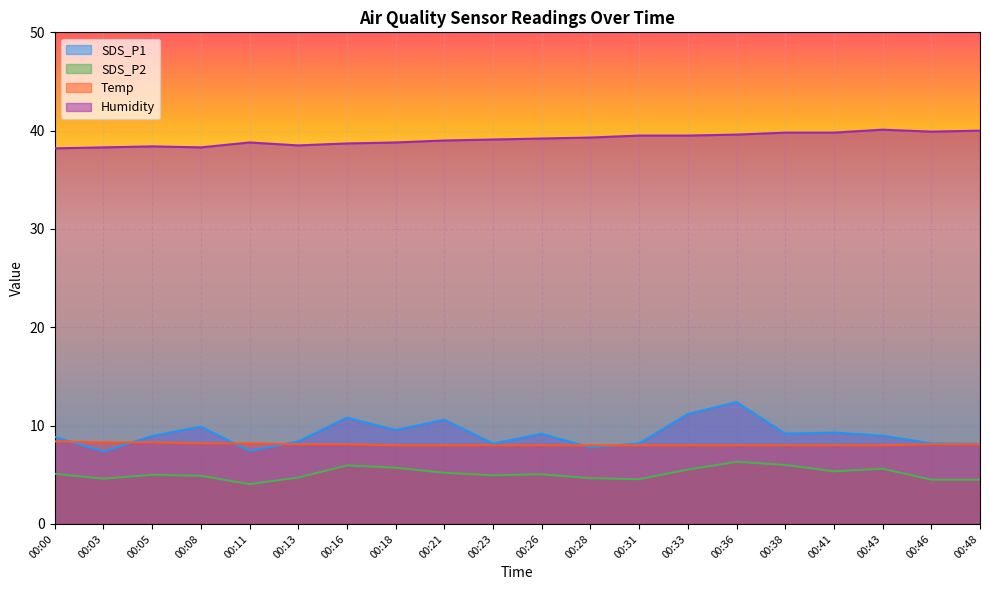

Count the number of categories in the chart.

20